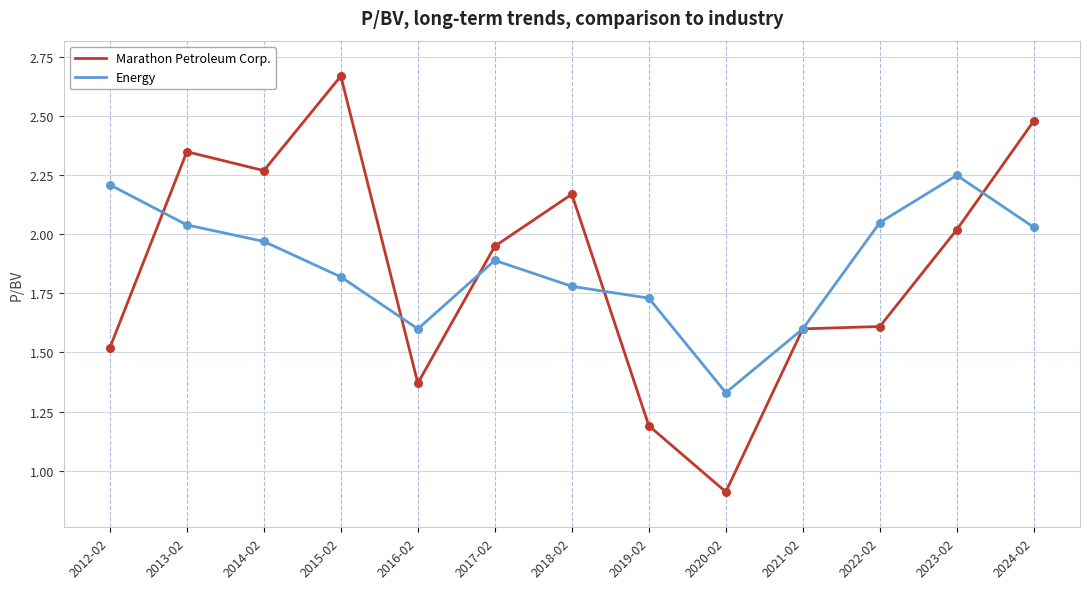

What are all the series names shown in the legend?

Marathon Petroleum Corp., Energy